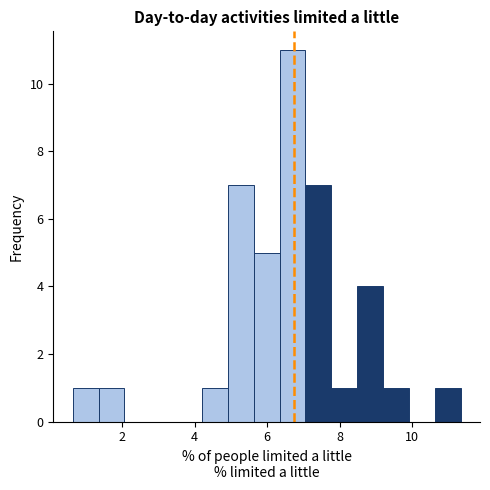

Around what value on the x-axis is the tallest bar? Give the approximate position of its centre, as read against the axis.

6.8